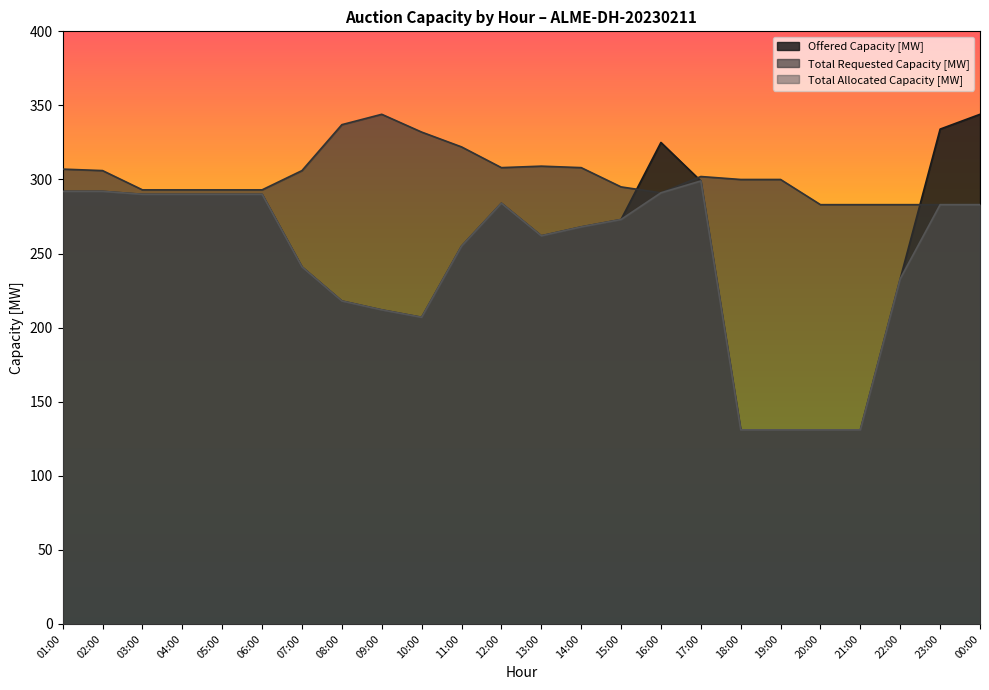

Which series changed the most between 07:00 and 13:00?

Offered Capacity [MW]